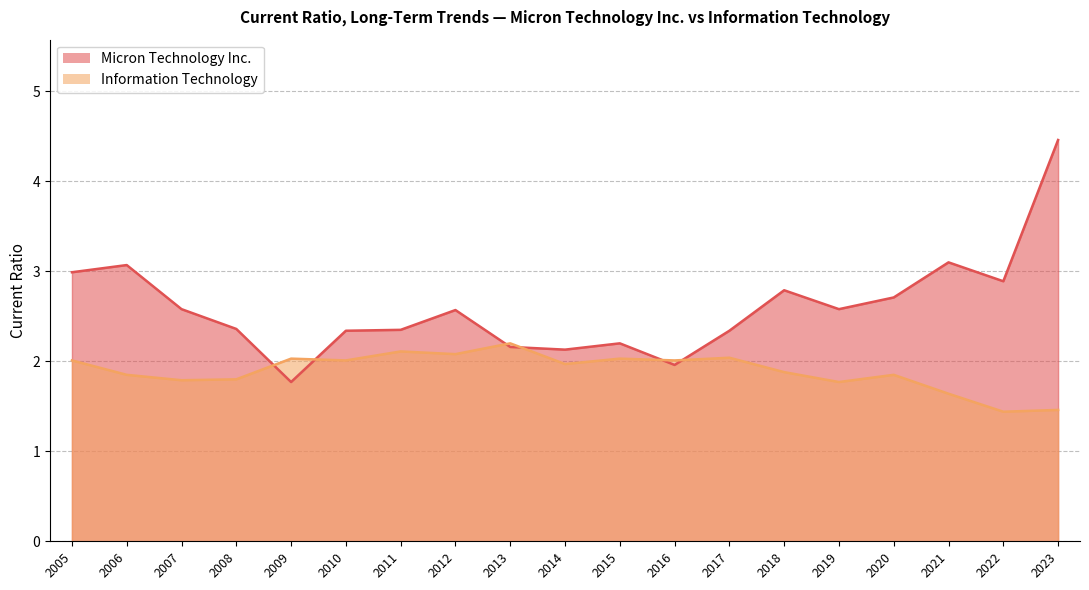

Between 2020 and 2005, which series saw the biggest shift?

Micron Technology Inc.